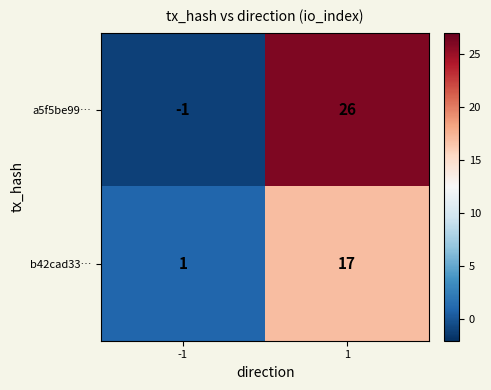

What is the highest value of the b42cad33… series?

17